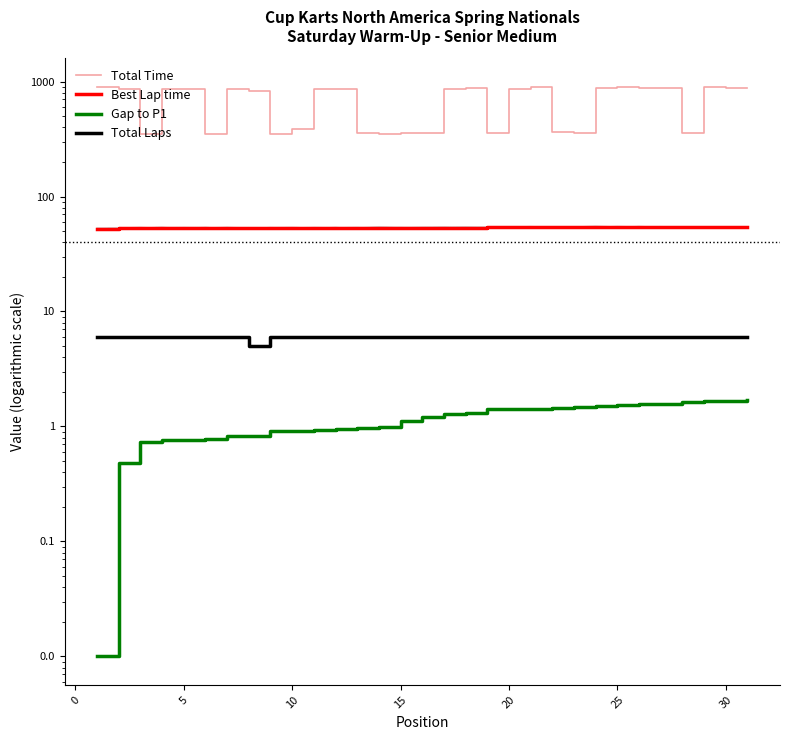

True or false: Total Time and Total Laps intersect in this chart.

False